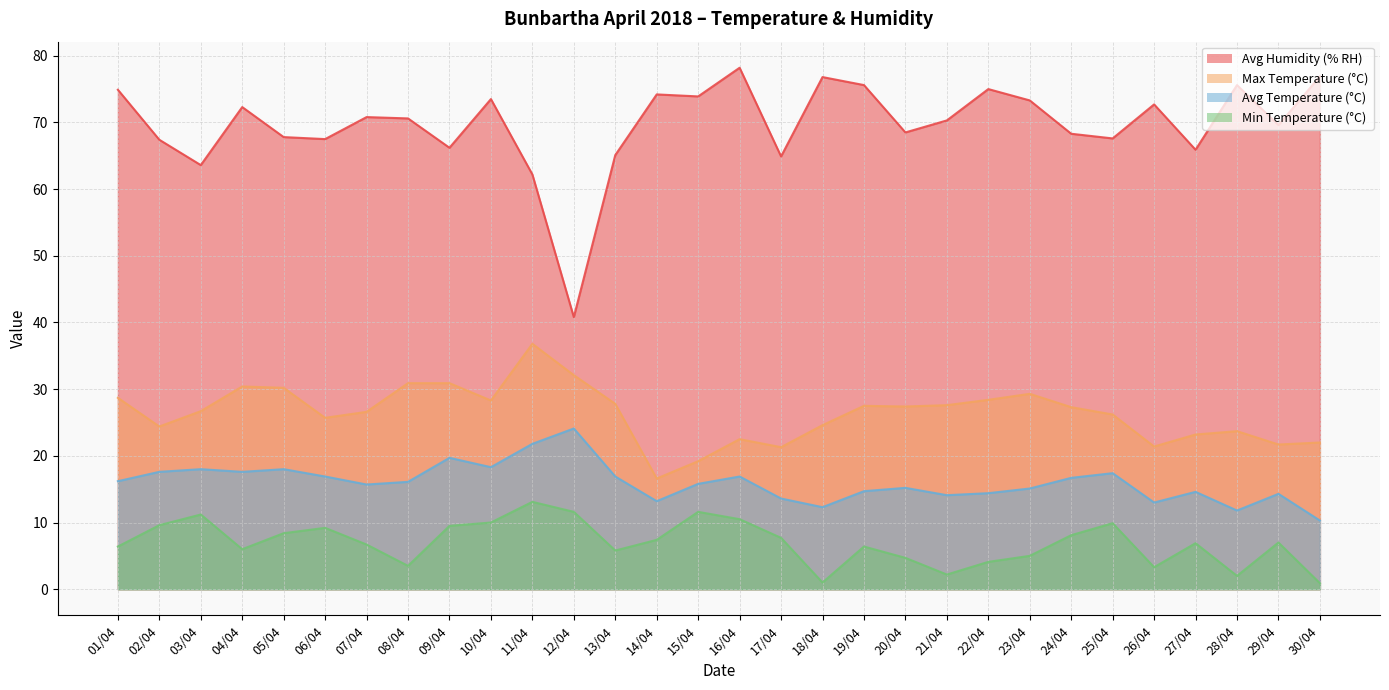

Read the Max Temperature (°C) value at 18/04.

24.6